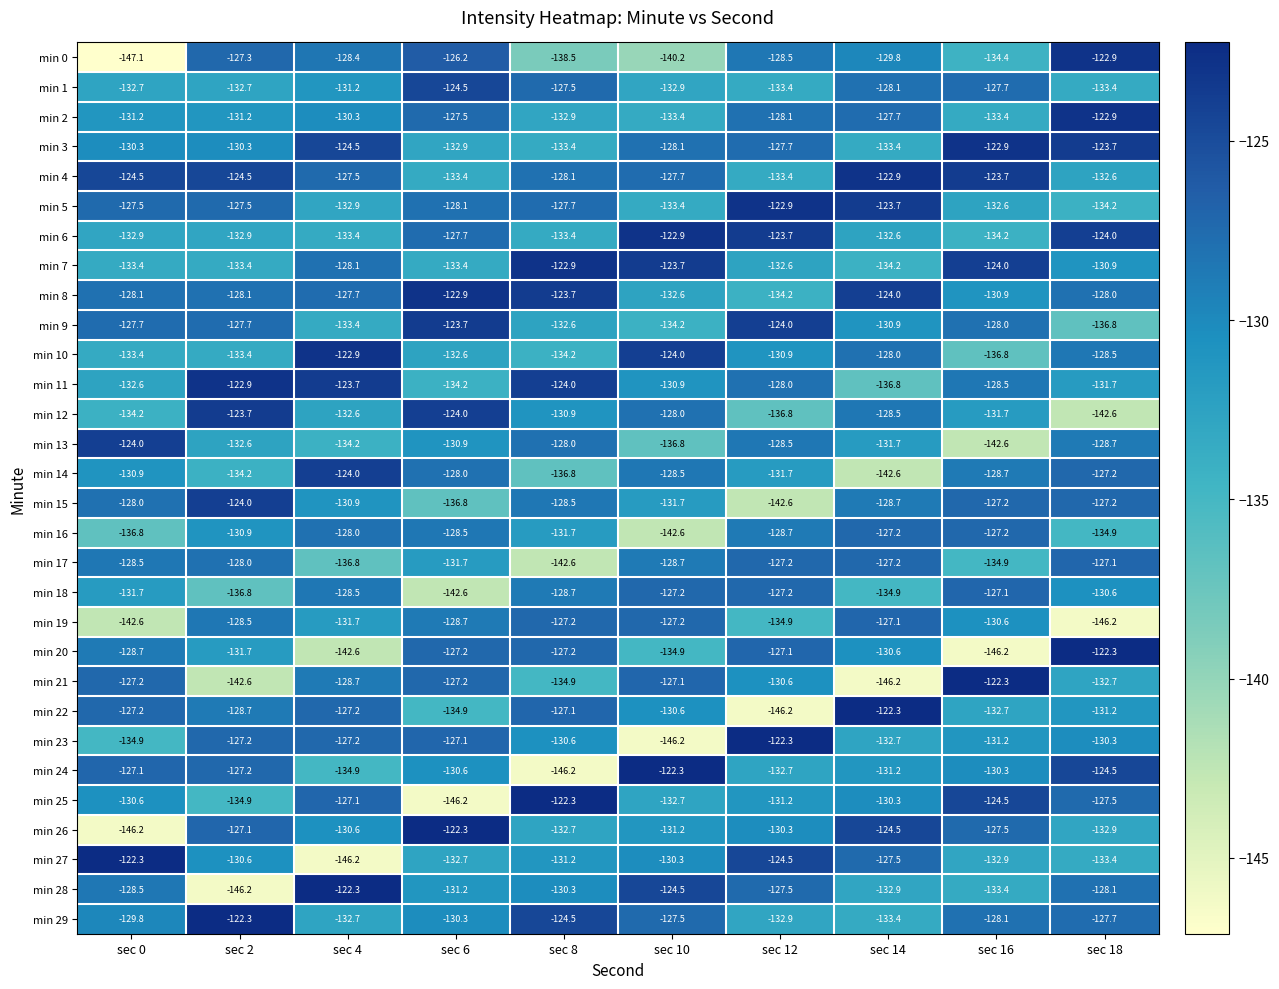

What is the sum of all min 23 values?

-1309.7